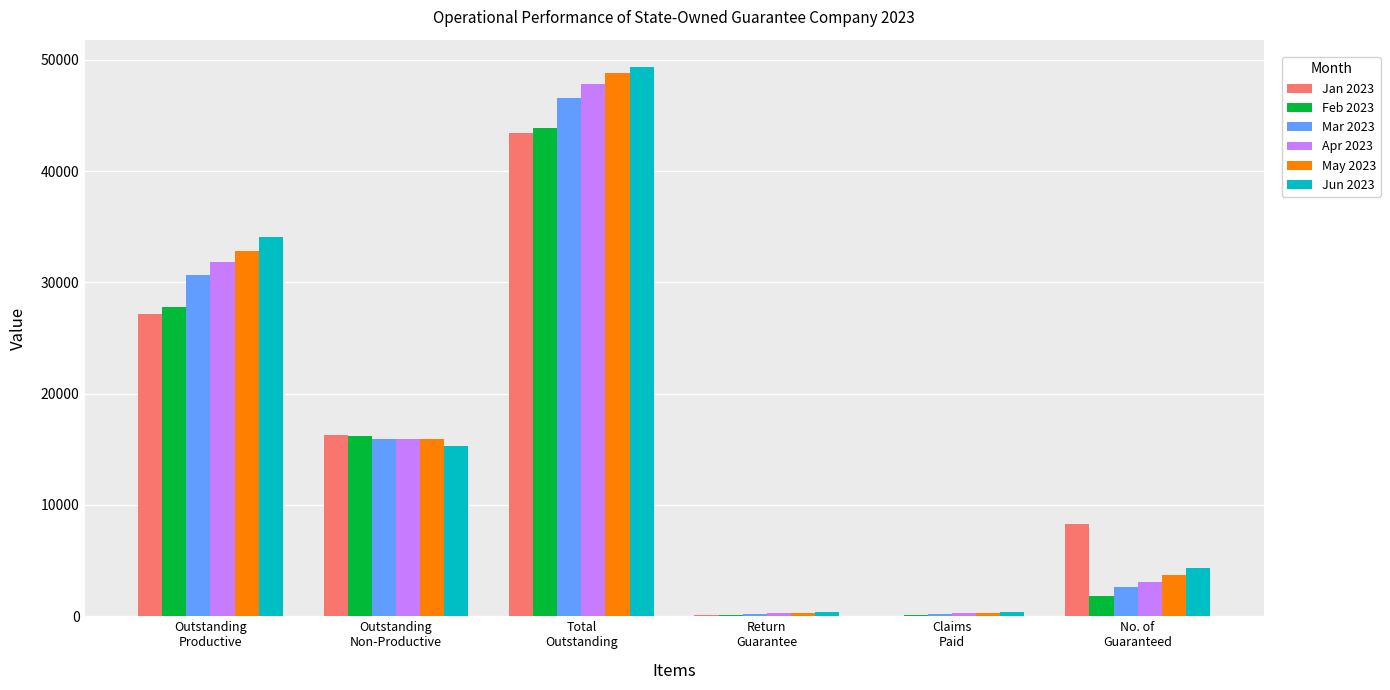

What is the maximum value for Jan 2023?

43462.0